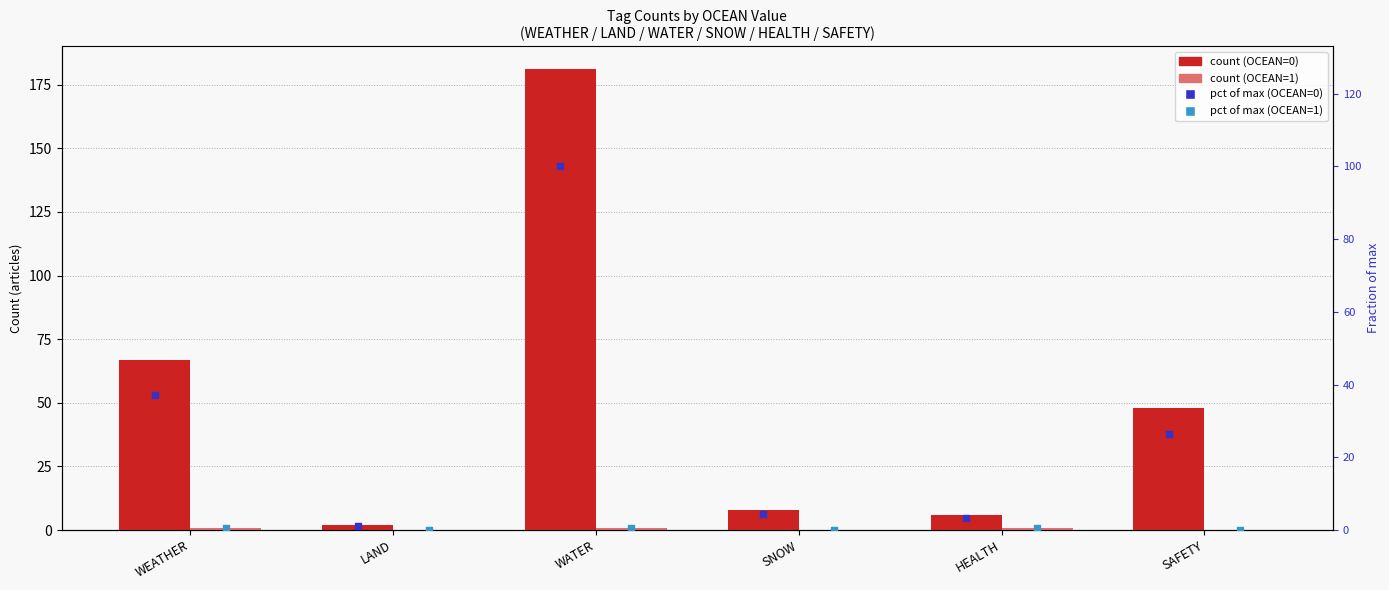

Which series reaches the minimum Y coordinate?

OCEAN=1